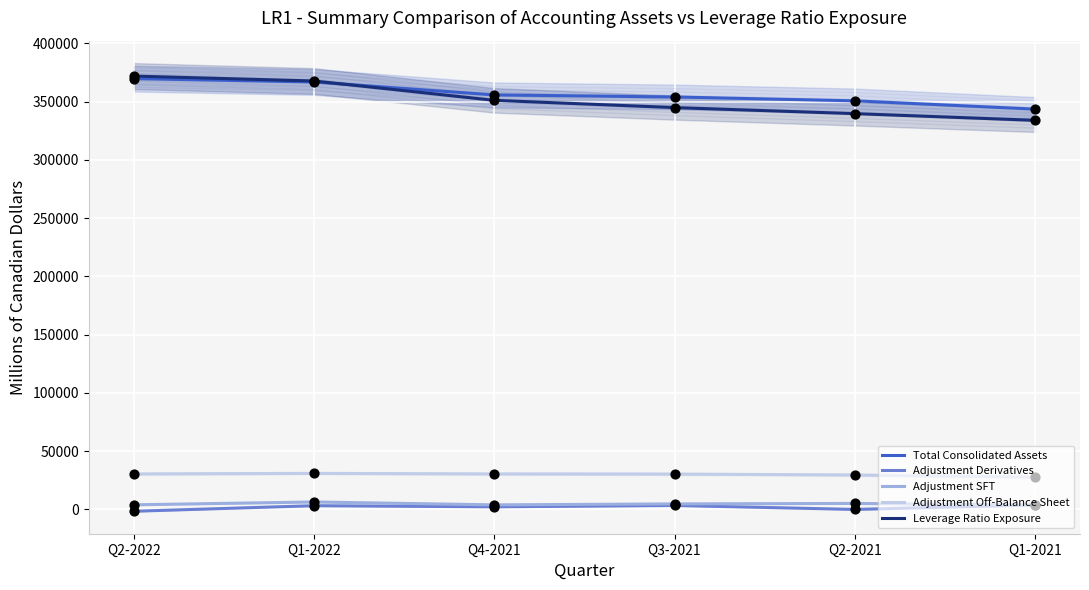

At which category is the sum across all series the highest?

Q1-2022